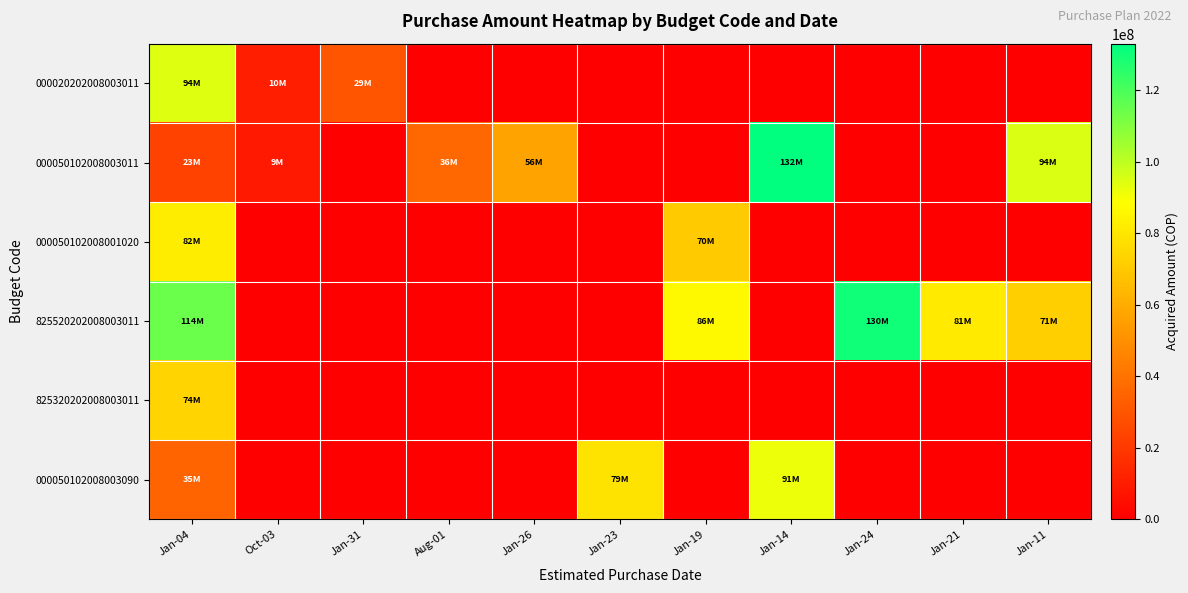

What is the total value across all series at Oct-03?

19838085